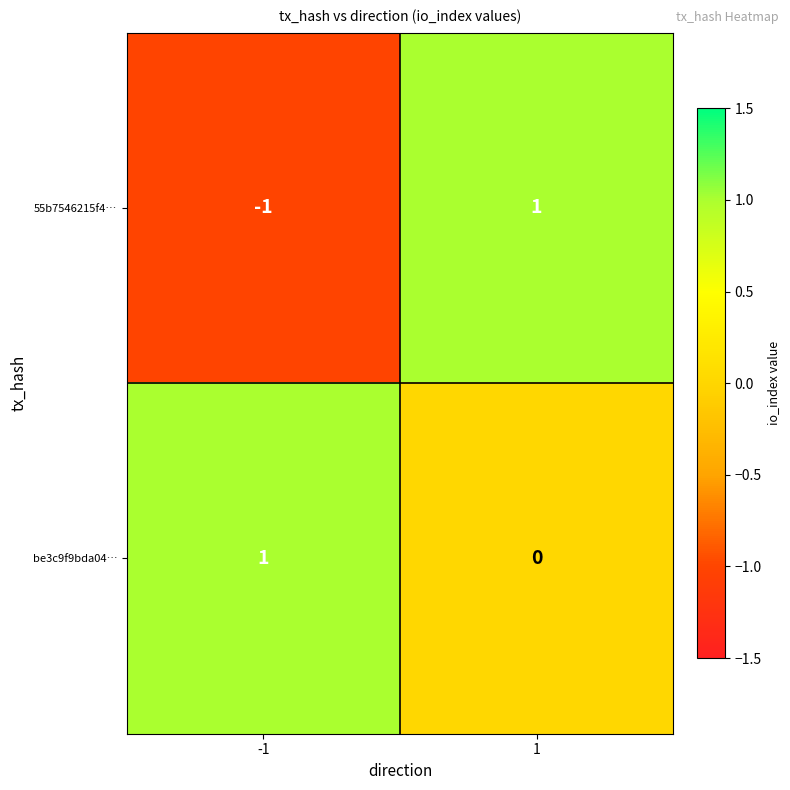

Which series has the largest total across all categories?

be3c9f9bda04…